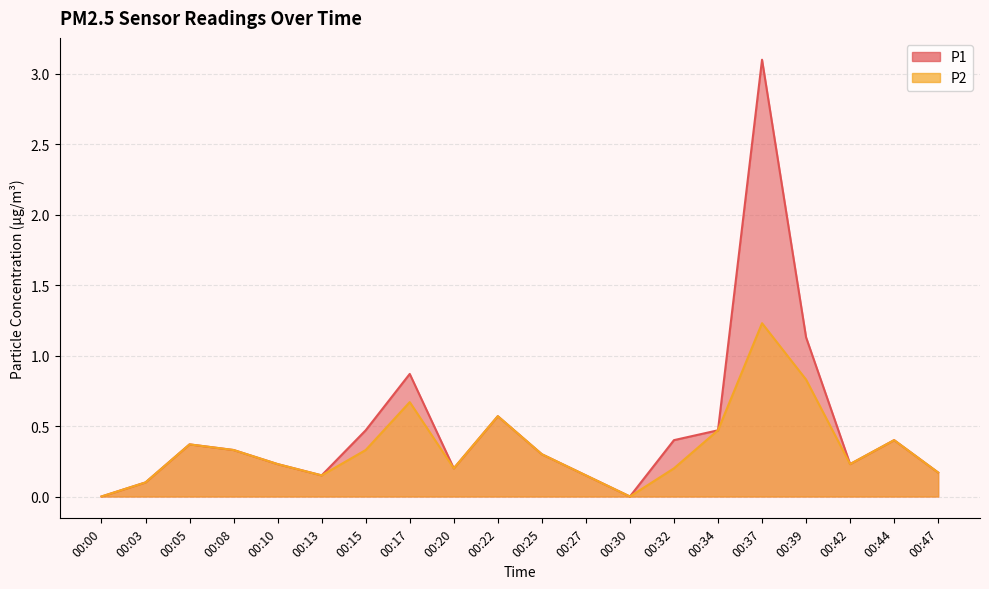

What is the approximate value of P1 at 00:03?

0.1